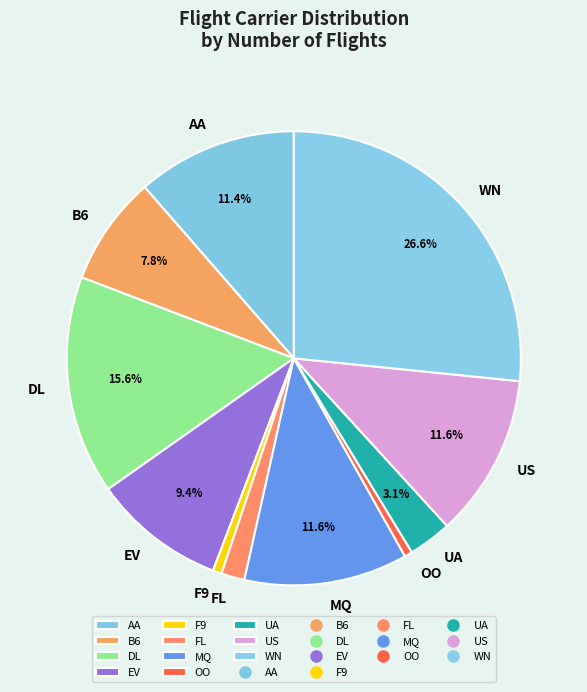

What is the largest slice in the pie chart?

WN